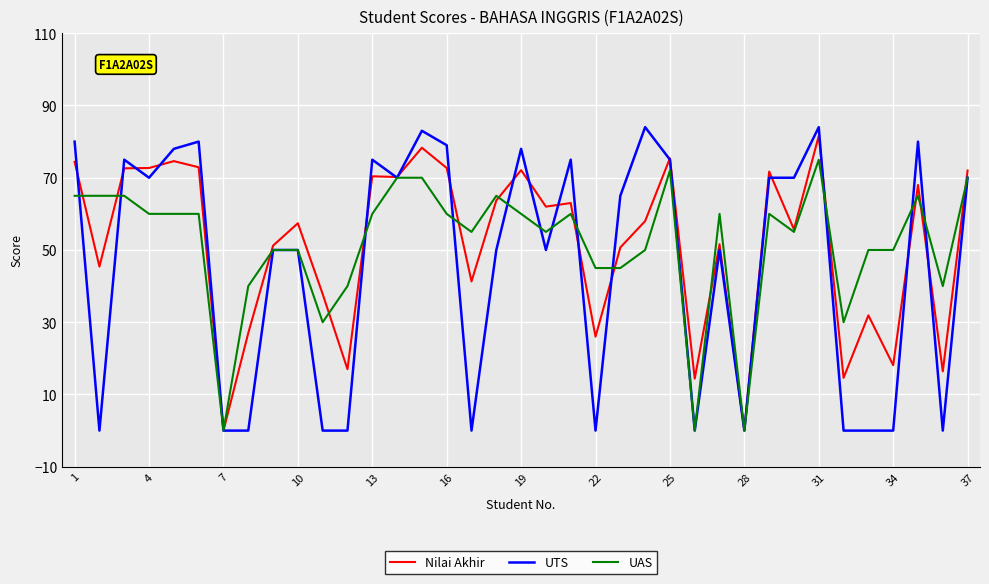

What is the maximum value for UAS?

75.0